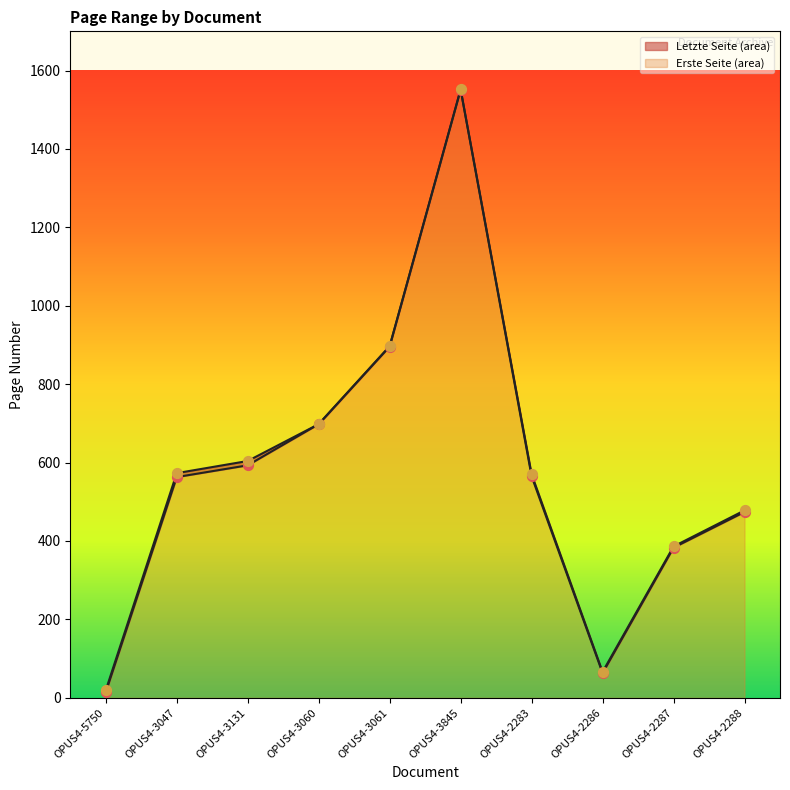

Which series reaches the maximum Y coordinate?

Letzte Seite